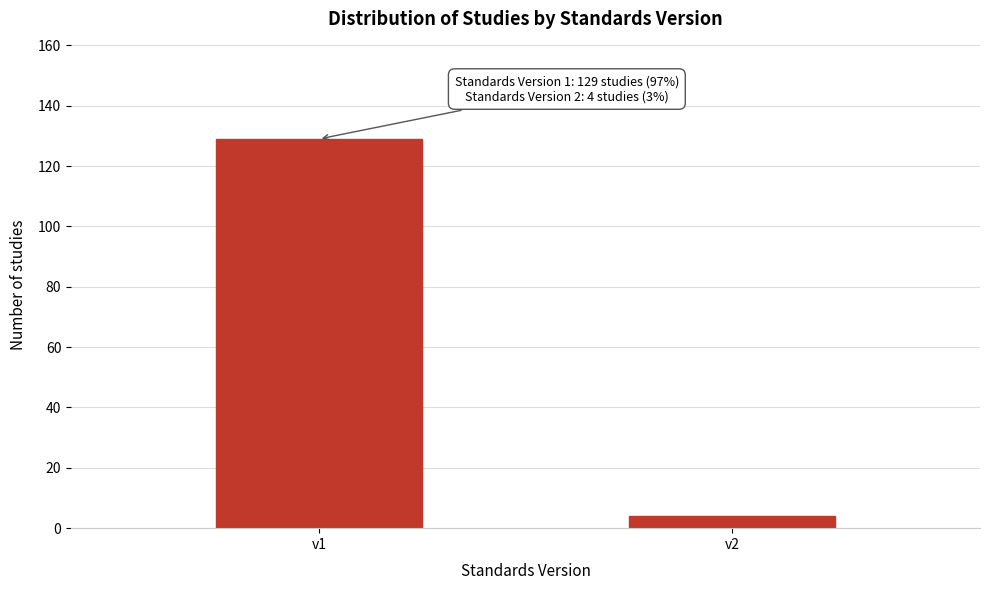

Reading right to left, list all the values displayed in this chart.

4	129